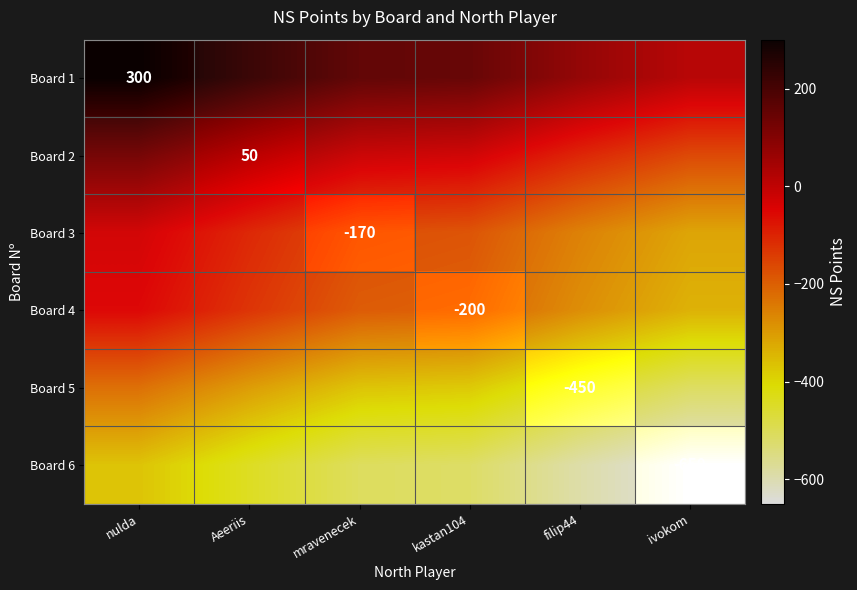

What is the greatest value displayed?

300.0